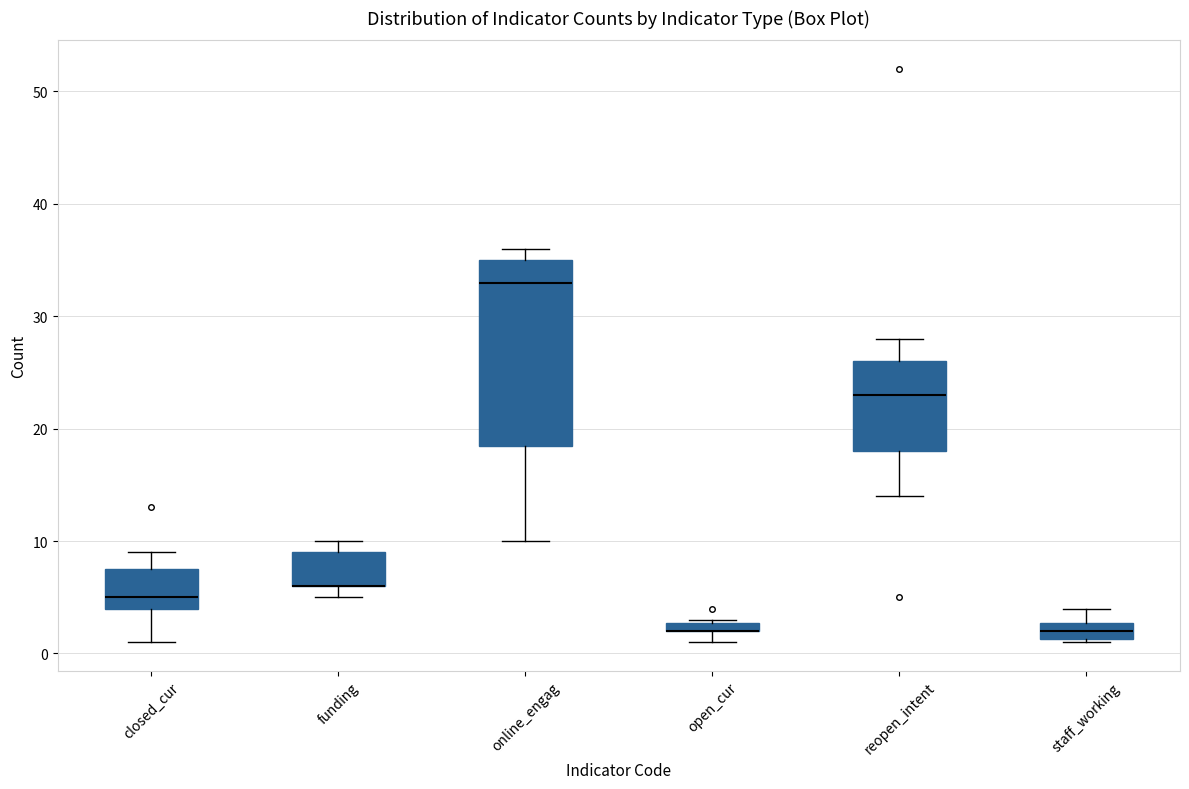

Comparing the boxes themselves (not the whiskers), which one is the tallest?

online_engag